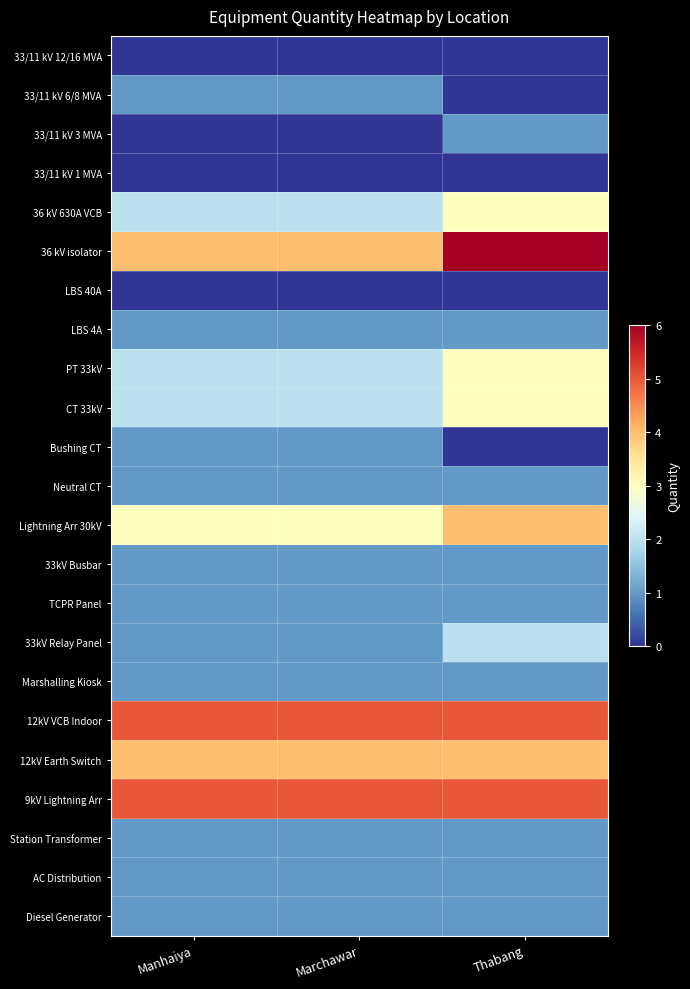

Reading right to left, extract all data points from this chart.

33/11 kV 12/16 MVA: Thabang=0	Marchawar=0	Manhaiya=0
33/11 kV 6/8 MVA: Thabang=0	Marchawar=1	Manhaiya=1
33/11 kV 3 MVA: Thabang=1	Marchawar=0	Manhaiya=0
33/11 kV 1 MVA: Thabang=0	Marchawar=0	Manhaiya=0
36 kV 630A VCB: Thabang=3	Marchawar=2	Manhaiya=2
36 kV isolator: Thabang=6	Marchawar=4	Manhaiya=4
LBS 40A: Thabang=0	Marchawar=0	Manhaiya=0
LBS 4A: Thabang=1	Marchawar=1	Manhaiya=1
PT 33kV: Thabang=3	Marchawar=2	Manhaiya=2
CT 33kV: Thabang=3	Marchawar=2	Manhaiya=2
Bushing CT: Thabang=0	Marchawar=1	Manhaiya=1
Neutral CT: Thabang=1	Marchawar=1	Manhaiya=1
Lightning Arr 30kV: Thabang=4	Marchawar=3	Manhaiya=3
33kV Busbar: Thabang=1	Marchawar=1	Manhaiya=1
TCPR Panel: Thabang=1	Marchawar=1	Manhaiya=1
33kV Relay Panel: Thabang=2	Marchawar=1	Manhaiya=1
Marshalling Kiosk: Thabang=1	Marchawar=1	Manhaiya=1
12kV VCB Indoor: Thabang=5	Marchawar=5	Manhaiya=5
12kV Earth Switch: Thabang=4	Marchawar=4	Manhaiya=4
9kV Lightning Arr: Thabang=5	Marchawar=5	Manhaiya=5
Station Transformer: Thabang=1	Marchawar=1	Manhaiya=1
AC Distribution: Thabang=1	Marchawar=1	Manhaiya=1
Diesel Generator: Thabang=1	Marchawar=1	Manhaiya=1